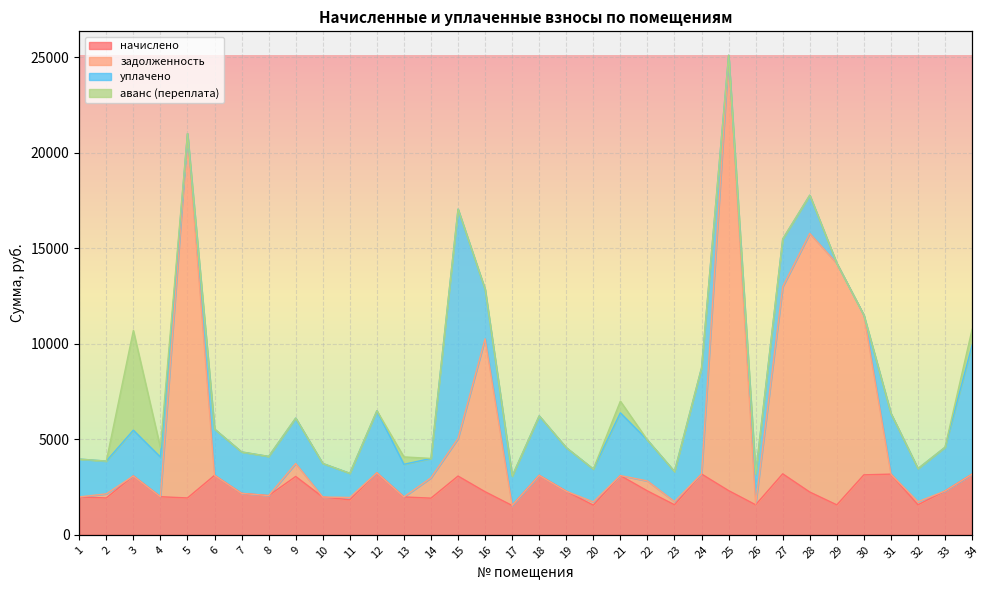

True or false: задолженность has a value of 3396.8 at 10.

False